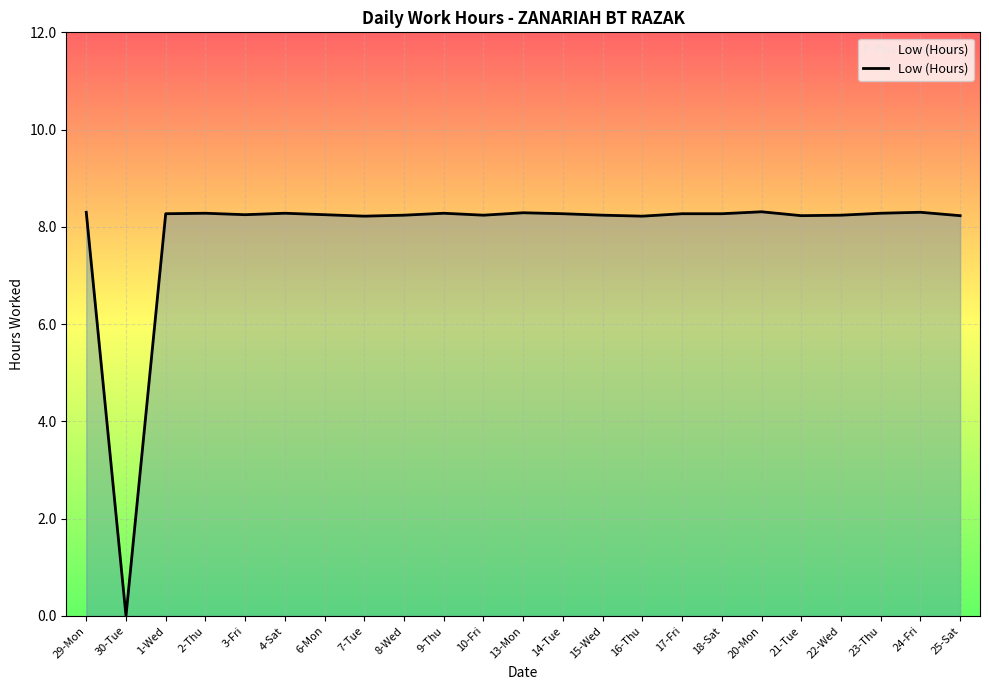

What is the maximum value shown in the chart?

8.3